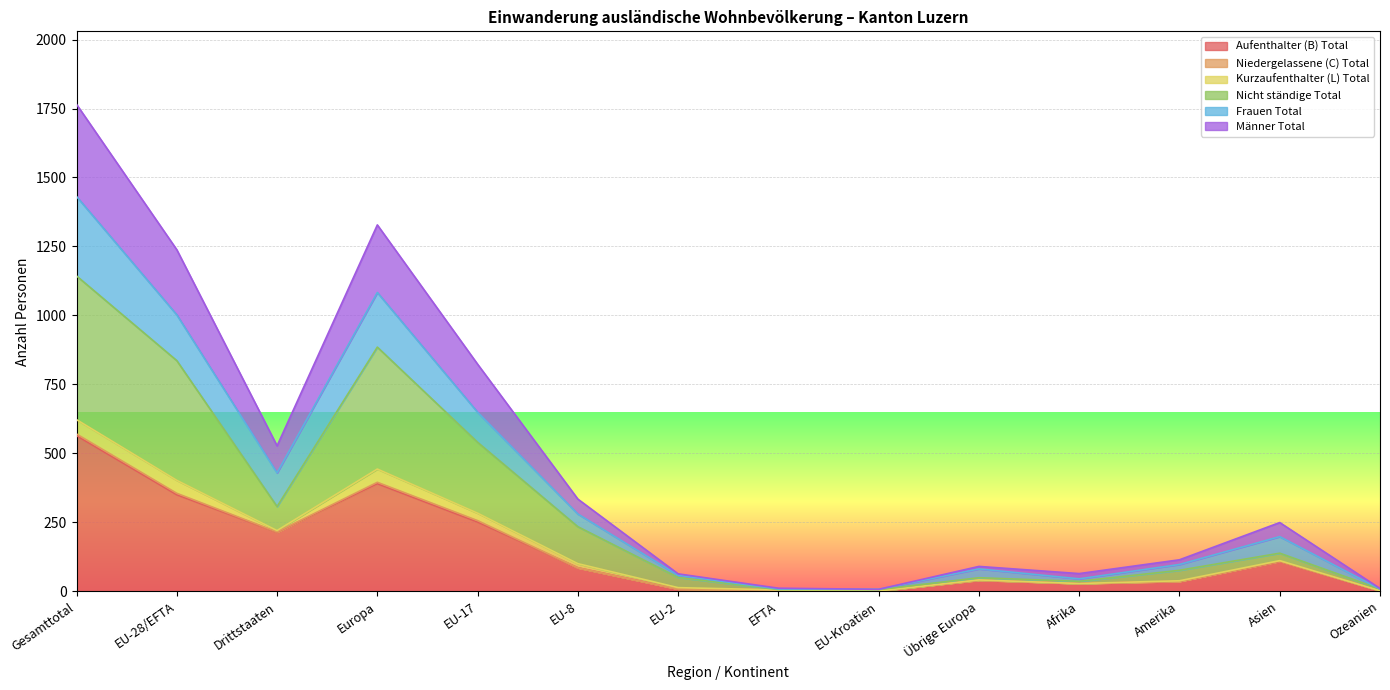

What is the difference between the Nicht ständige Total values at Amerika and EFTA?

70